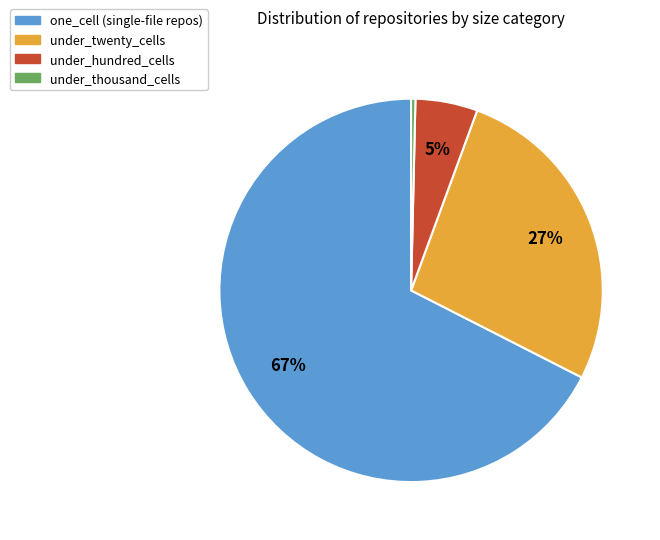

To the nearest percent, what is the average slice percentage?

25%